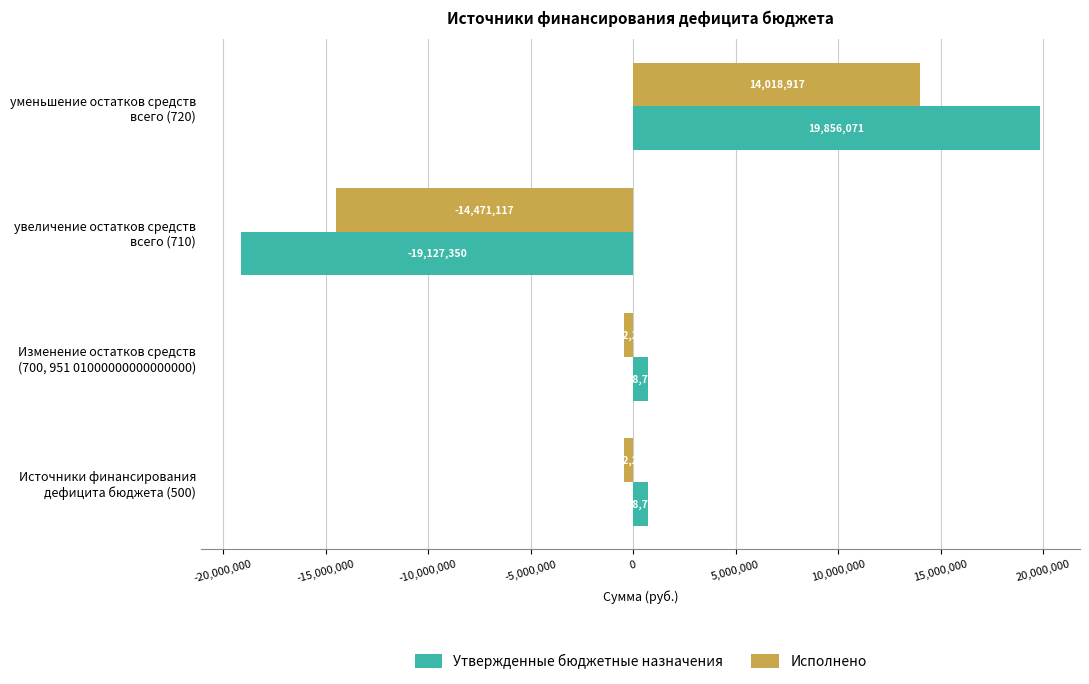

List the series in order of their peak value, highest first.

Утвержденные бюджетные назначения, Исполнено